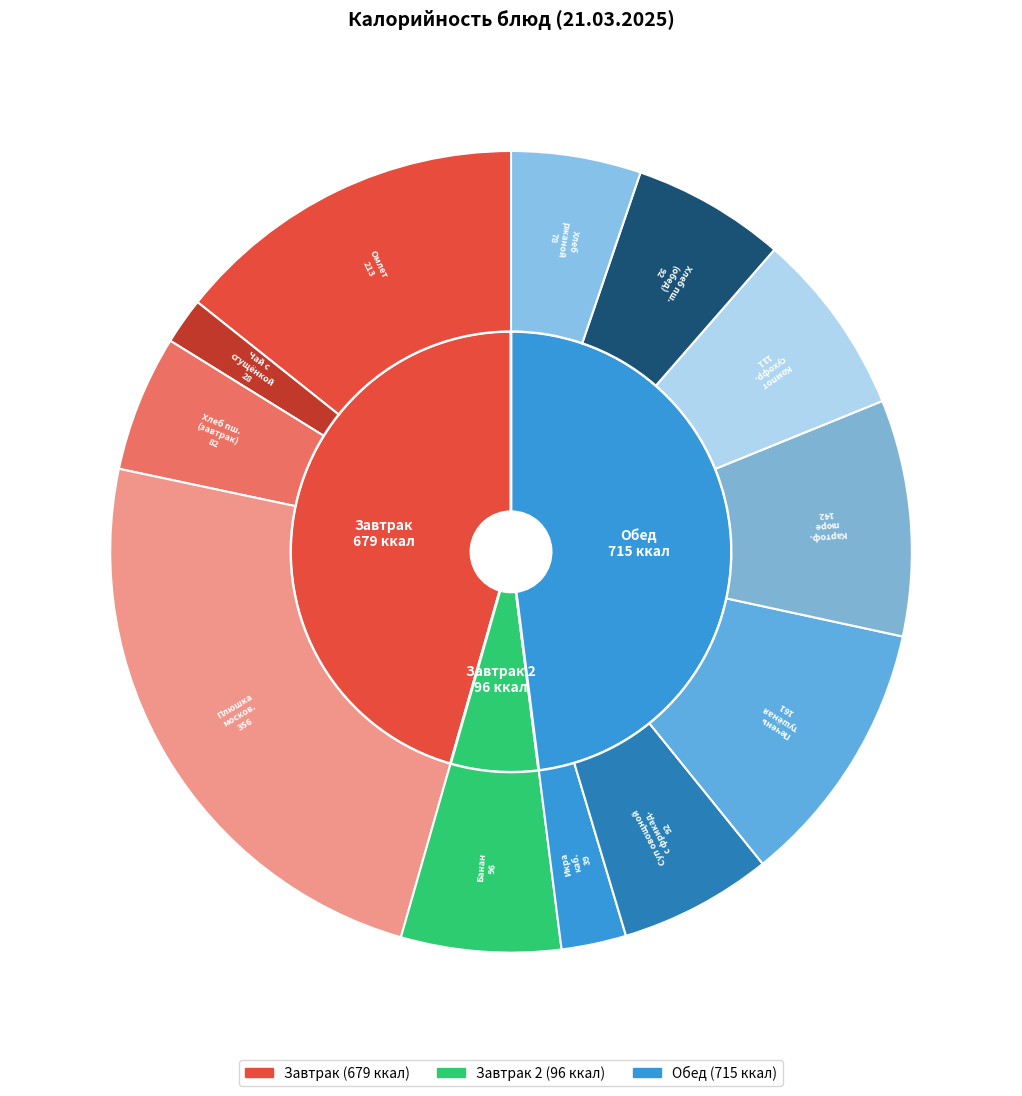

What percentage do Банан and Суп овощной с рыбными фрикадельками together represent?

12.6%